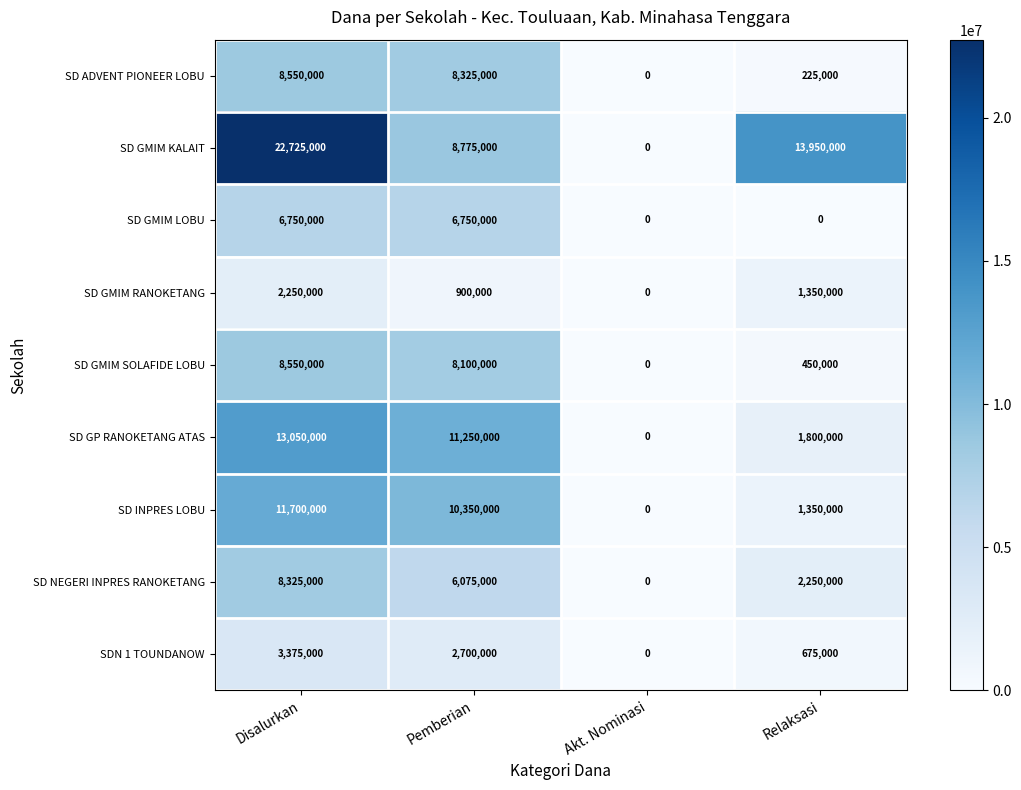

At which label does SDN 1 TOUNDANOW first exceed 2700000?

Disalurkan